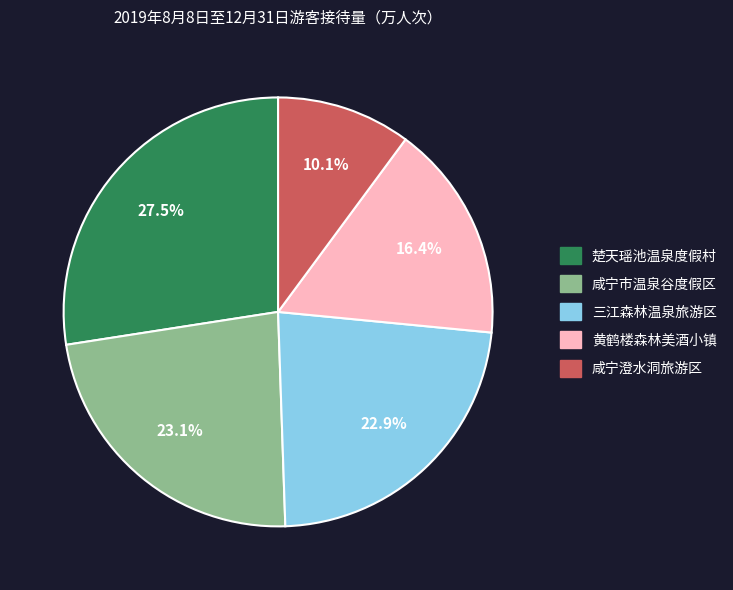

What portion of the pie excludes 黄鹤楼森林美酒小镇?

83.6%